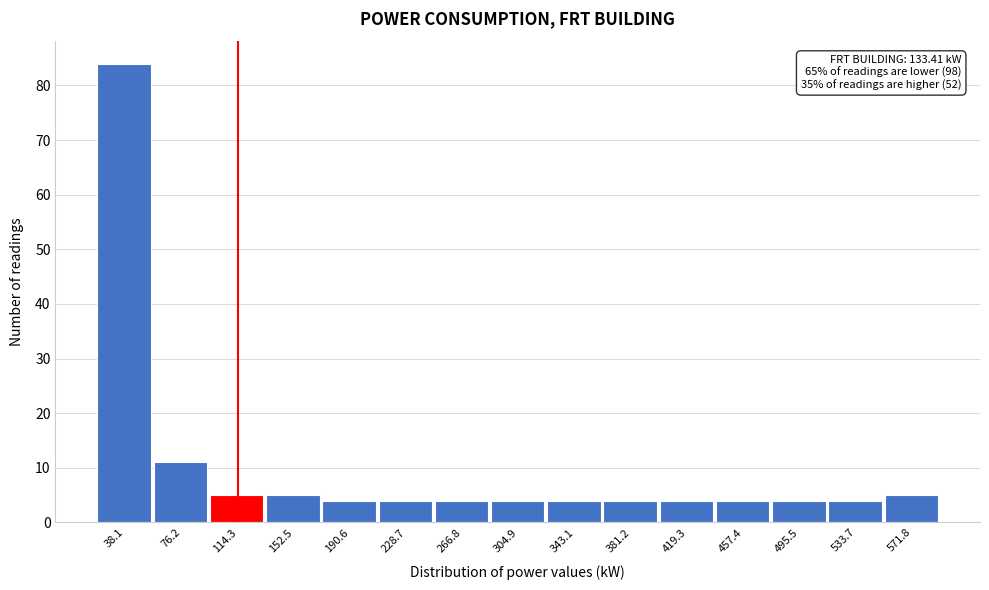

Reading left to right, what are all the values shown in this chart?

38.1=84	76.2=11	114.3=5	152.5=5	190.6=4	228.7=4	266.8=4	304.9=4	343.1=4	381.2=4	419.3=4	457.4=4	495.5=4	533.7=4	571.8=5